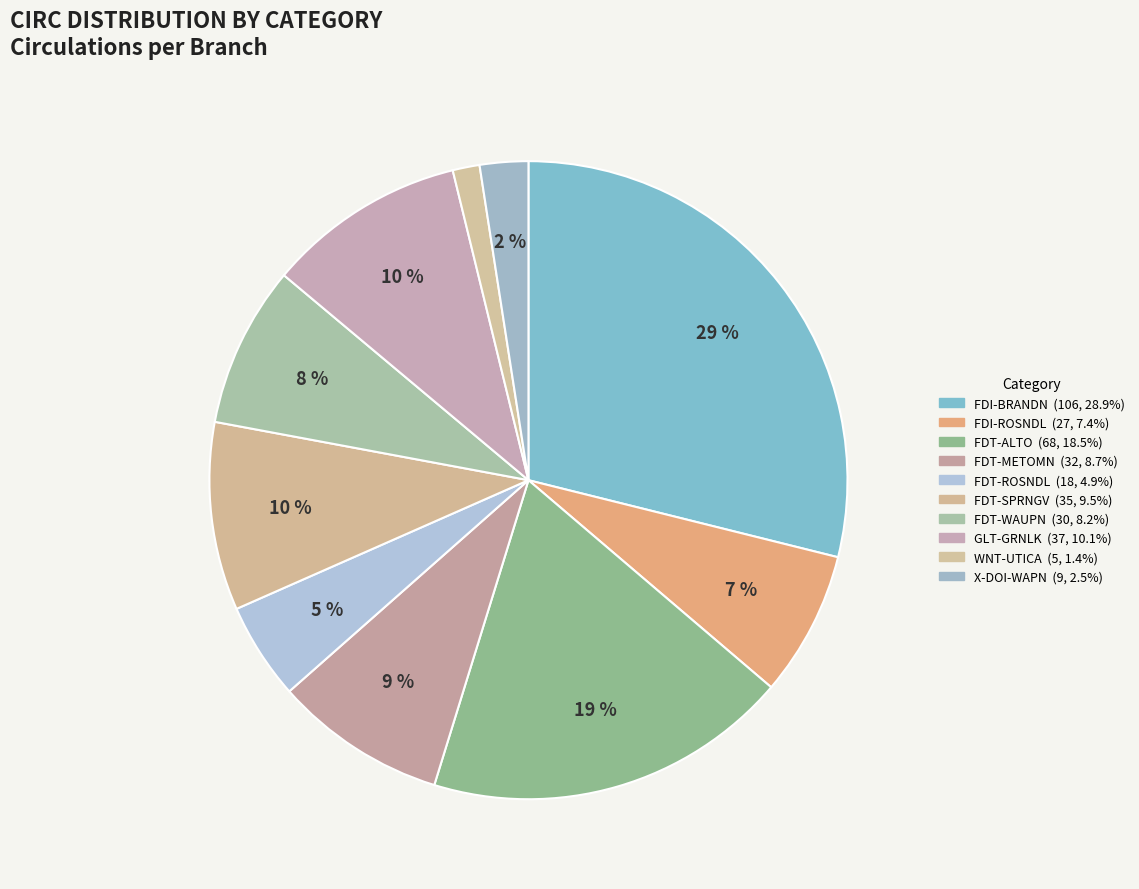

Do GLT-GRNLK and FDI-BRANDN together represent more than half of the pie?

No